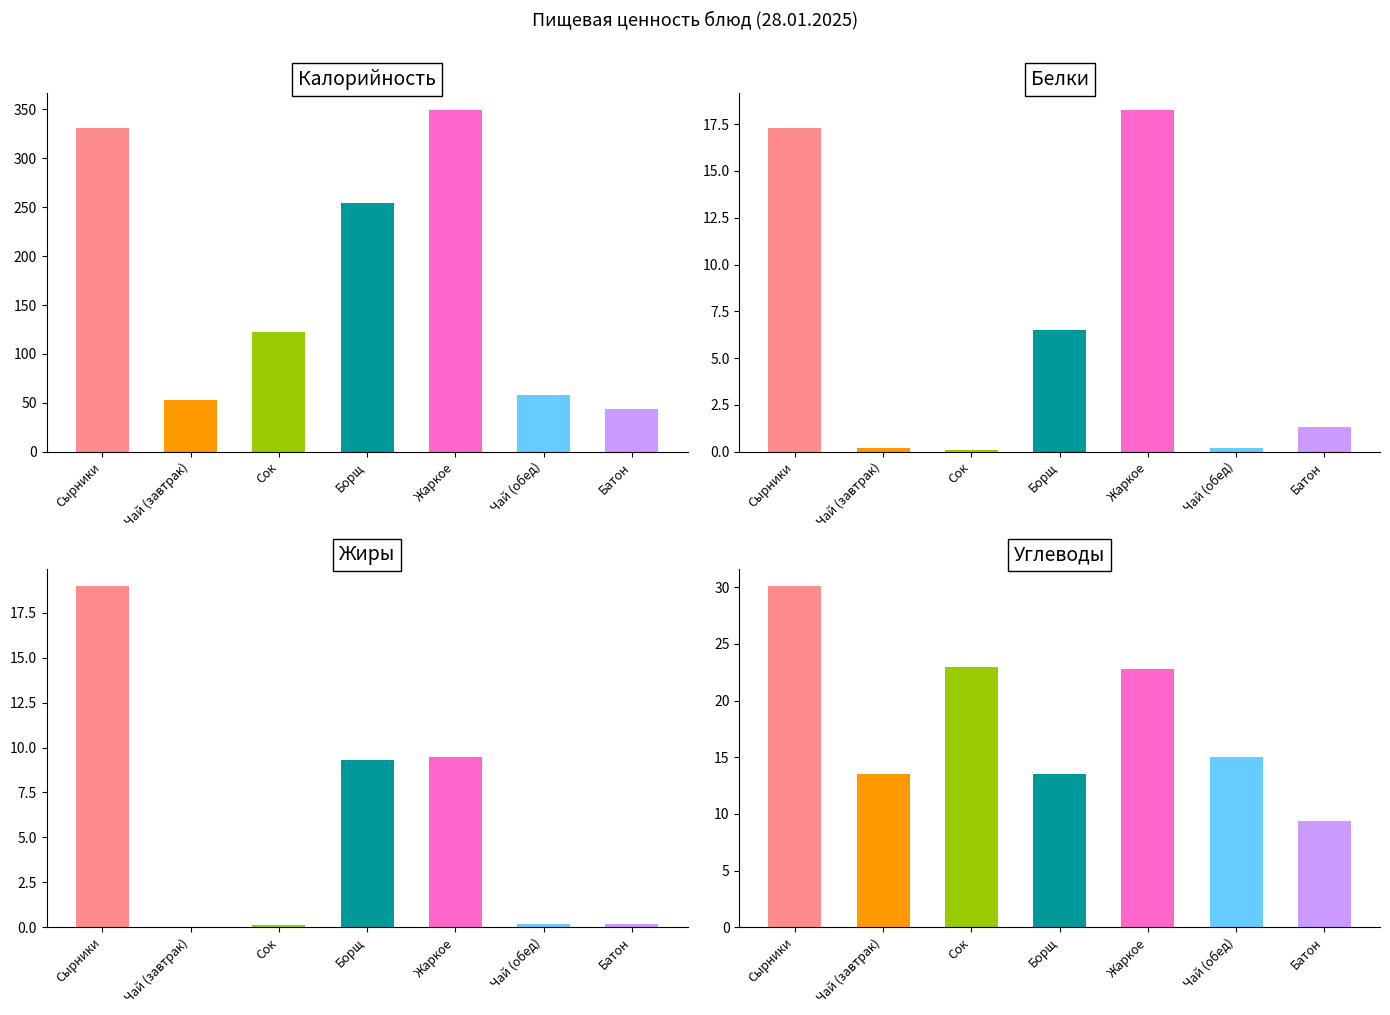

What is the average value of the Белки series?

6.3